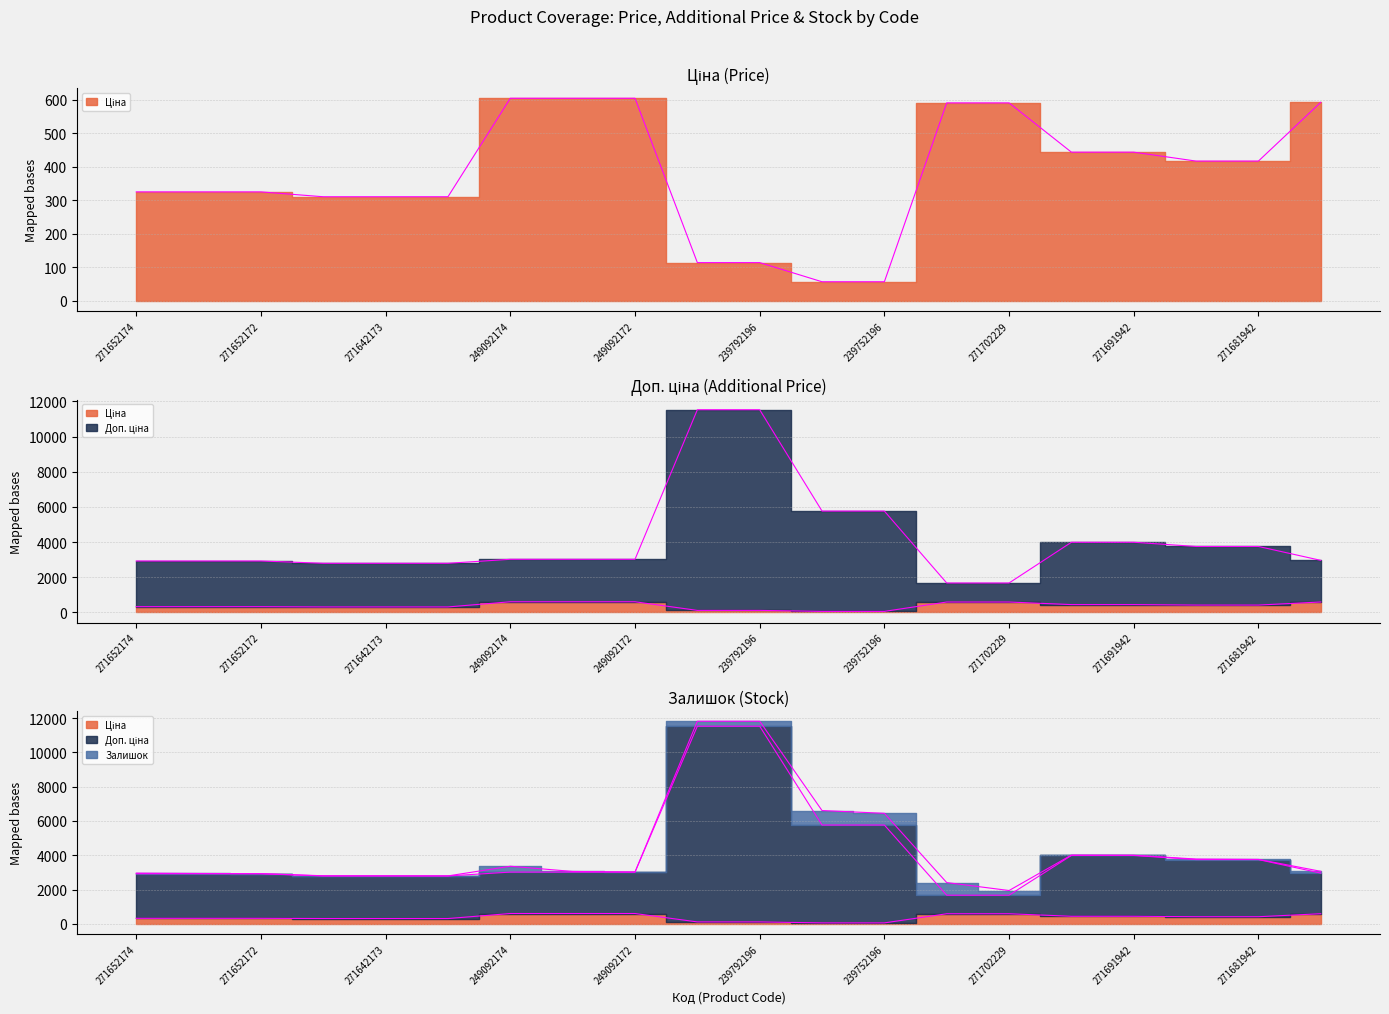

What is the difference between the highest and lowest values at 271652172?

2598.3